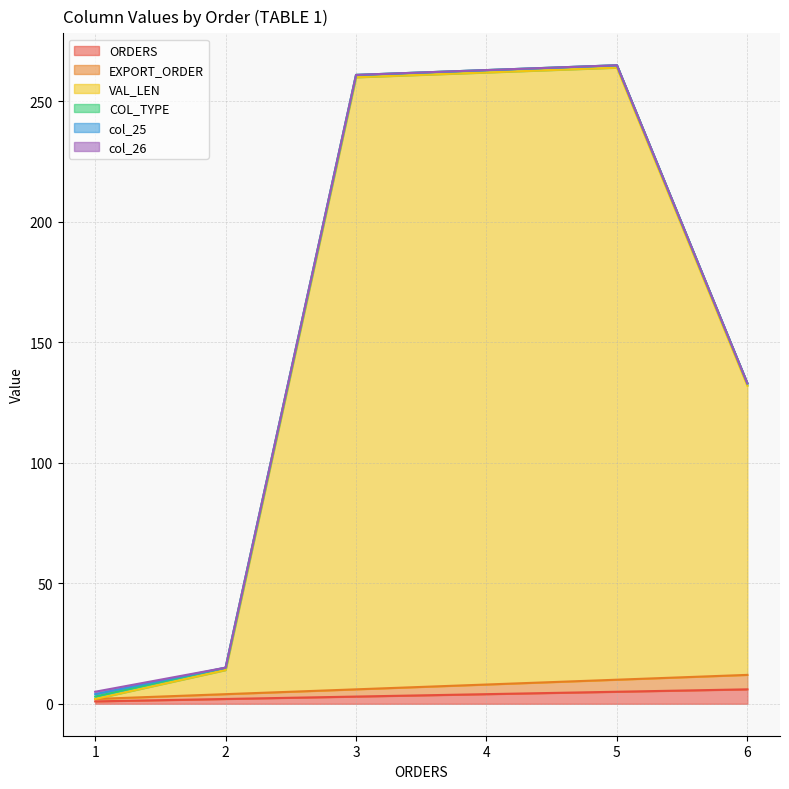

Does the chart have visible grid lines?

Yes